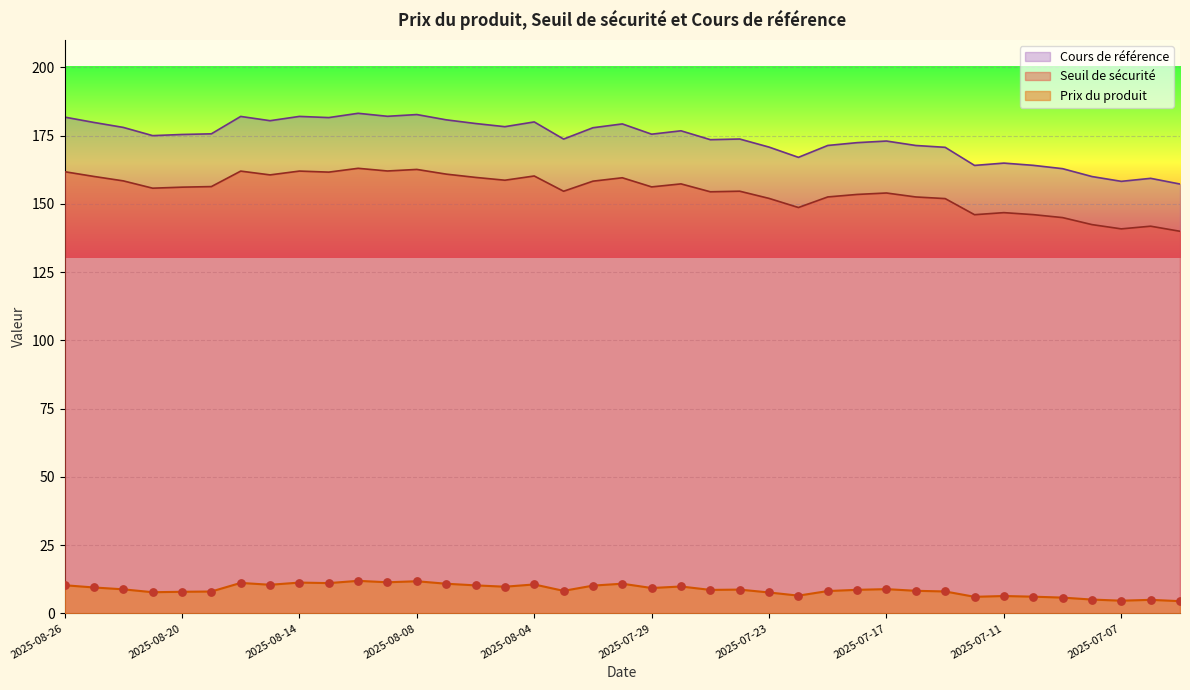

Which series reaches the minimum Y coordinate?

Prix du produit